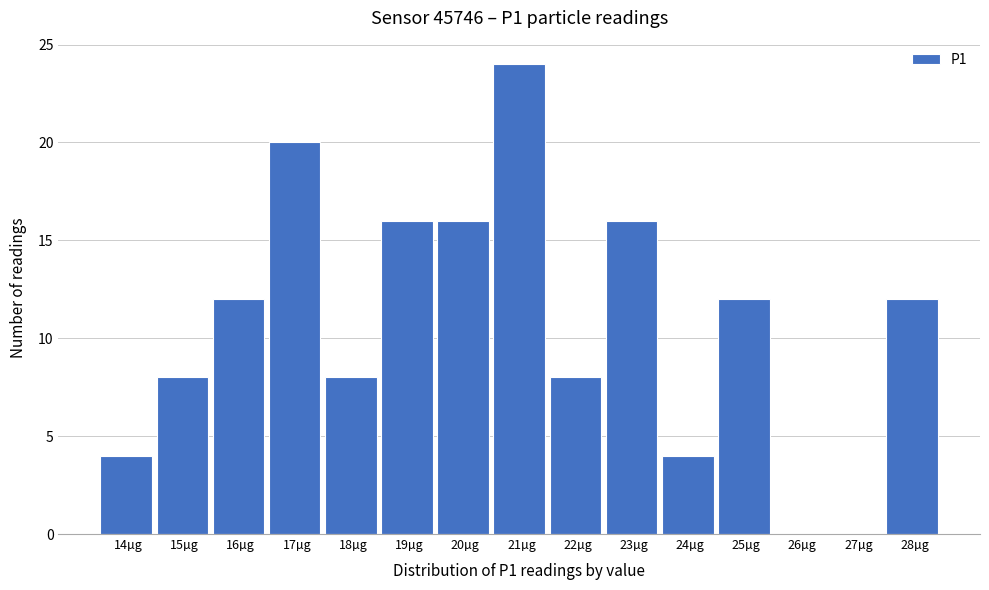

Reading left to right, transcribe all the data shown in this chart.

14µg=4	15µg=8	16µg=12	17µg=20	18µg=8	19µg=16	20µg=16	21µg=24	22µg=8	23µg=16	24µg=4	25µg=12	26µg=0	27µg=0	28µg=12